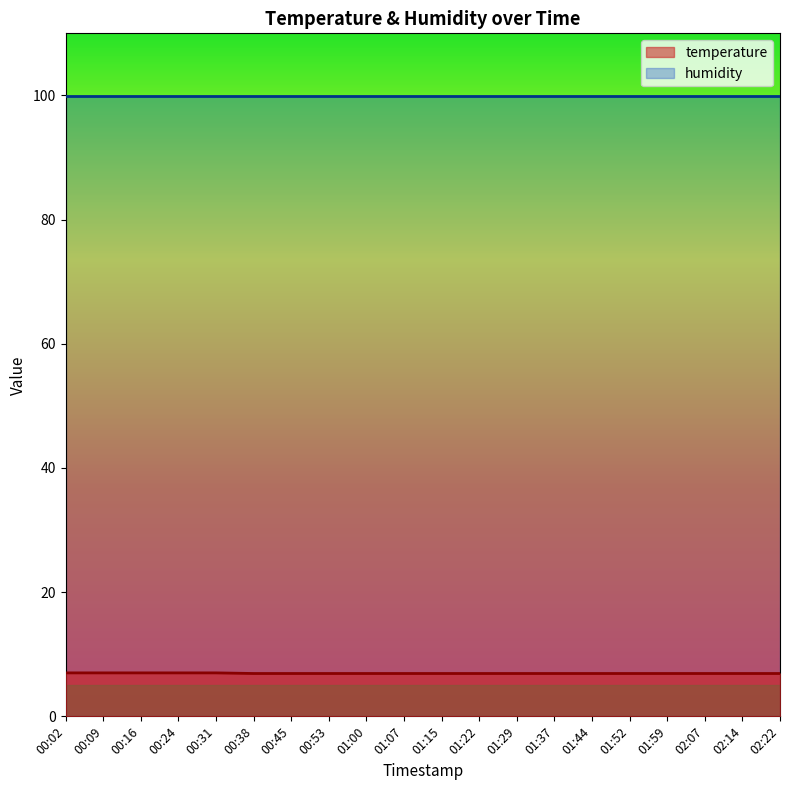

Reading left to right, list all the values displayed in this chart.

00:02=7.0	00:09=7.0	00:16=7.0	00:24=7.0	00:31=7.0	00:38=6.9	00:45=6.9	00:53=6.9	01:00=6.9	01:07=6.9	01:15=6.9	01:22=6.9	01:29=6.9	01:37=6.9	01:44=6.9	01:52=6.9	01:59=6.9	02:07=6.9	02:14=6.9	02:22=6.9